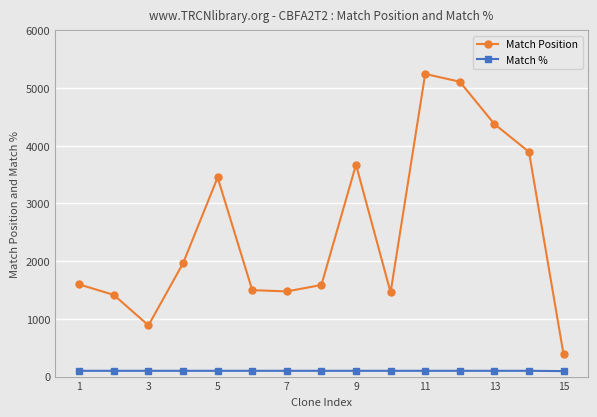

Which series has the widest spread of values?

Match Position